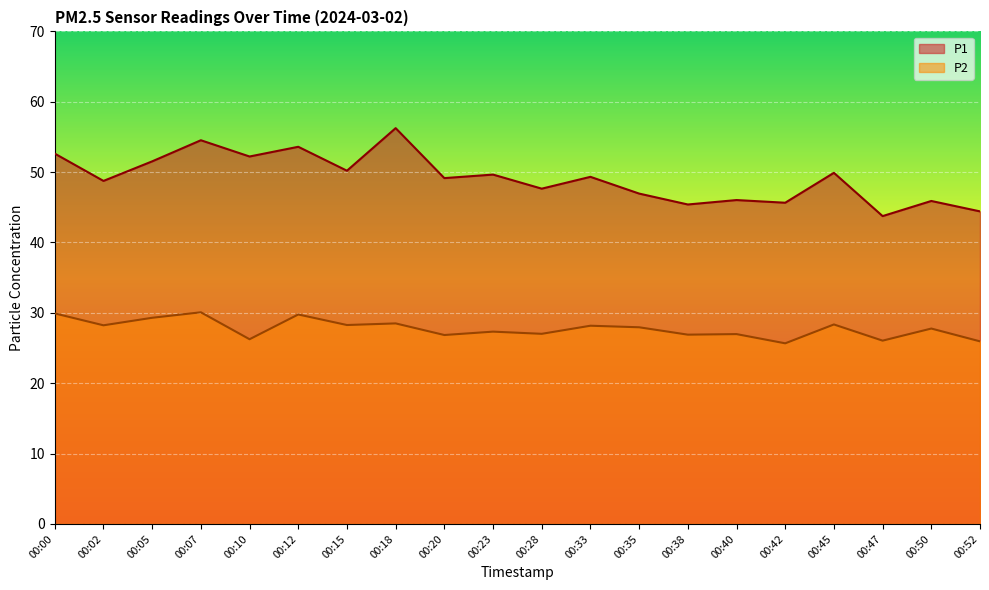

Reading left to right, what are all the values shown in this chart?

P1: 00:00=52.6	00:02=48.8	00:05=51.5	00:07=54.5	00:10=52.2	00:12=53.6	00:15=50.2	00:18=56.2	00:20=49.1	00:23=49.6	00:28=47.6	00:33=49.3	00:35=47.0	00:38=45.4	00:40=46.0	00:42=45.6	00:45=49.9	00:47=43.8	00:50=45.9	00:52=44.4
P2: 00:00=29.9	00:02=28.2	00:05=29.3	00:07=30.1	00:10=26.2	00:12=29.8	00:15=28.3	00:18=28.5	00:20=26.9	00:23=27.3	00:28=27.0	00:33=28.2	00:35=27.9	00:38=26.9	00:40=27.0	00:42=25.7	00:45=28.4	00:47=26.1	00:50=27.8	00:52=25.9